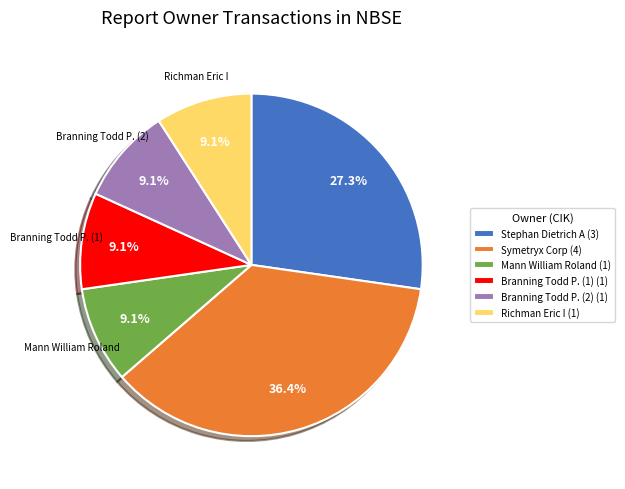

Is the sum of Branning Todd P. (2) (1) and Stephan Dietrich A (3) greater than half?

No